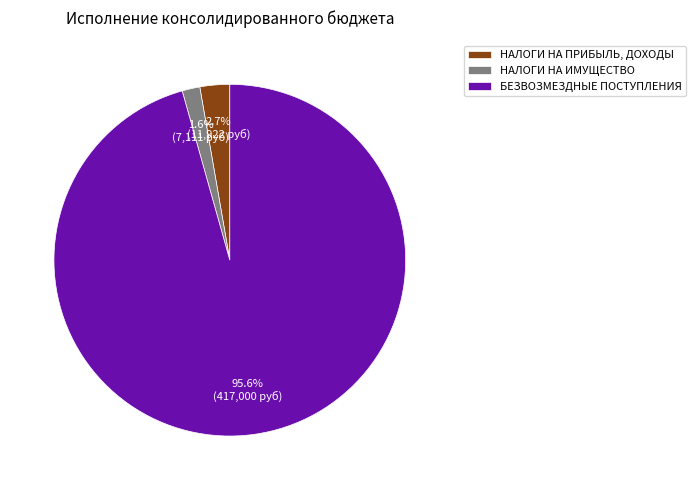

How many segments does this pie chart have?

3